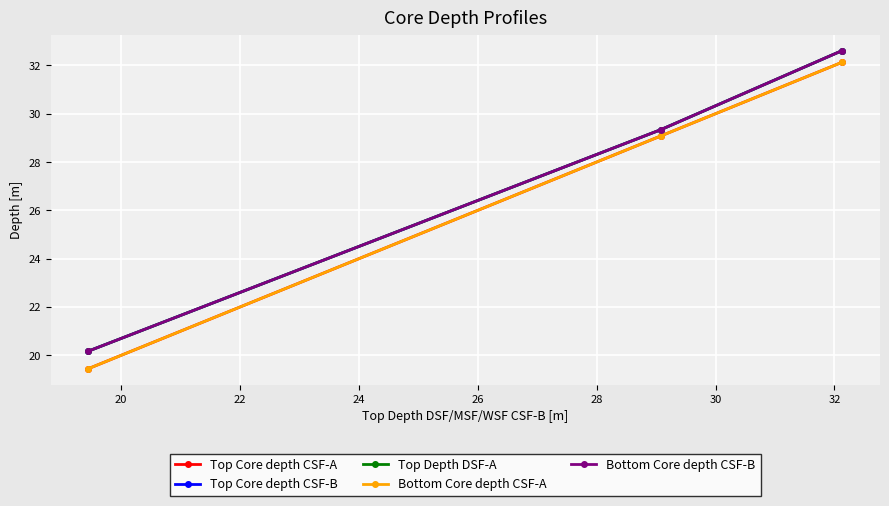

Reading left to right, extract all data points from this chart.

Top Core depth CSF-A: 19.4	29.1	32.1
Top Core depth CSF-B: 20.2	29.3	32.6
Top Depth DSF-A: 20.2	29.3	32.6
Bottom Core depth CSF-A: 19.4	29.1	32.1
Bottom Core depth CSF-B: 20.2	29.3	32.6